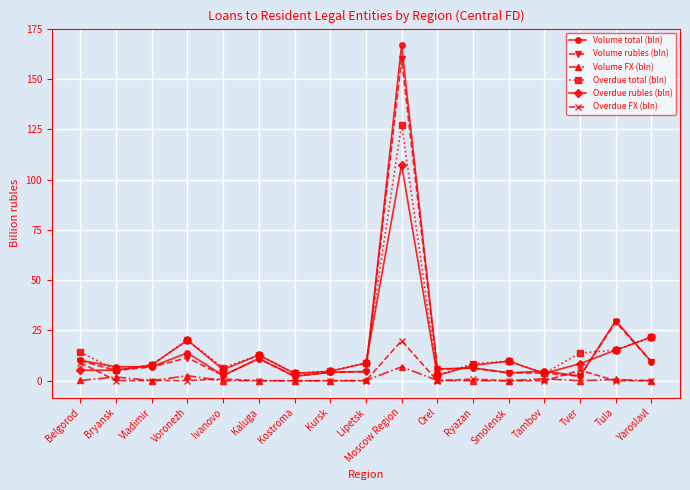

What is the greatest value displayed?

166.7